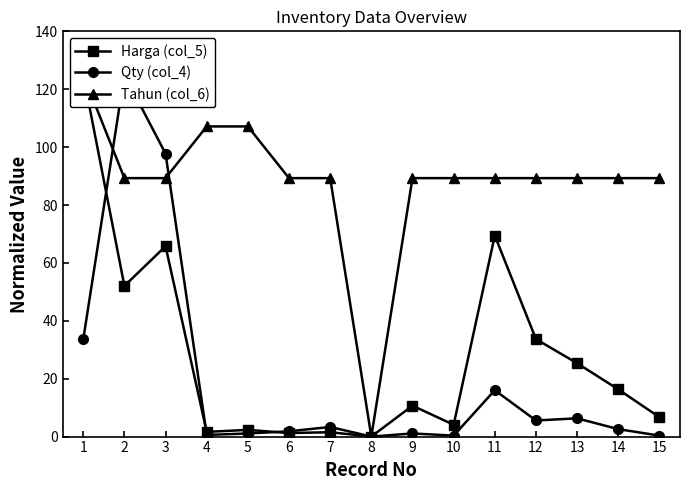

List the labels in order of Tahun (col_6) value, largest first.

1, 4, 5, 2, 3, 6, 7, 9, 10, 11, 12, 13, 14, 15, 8